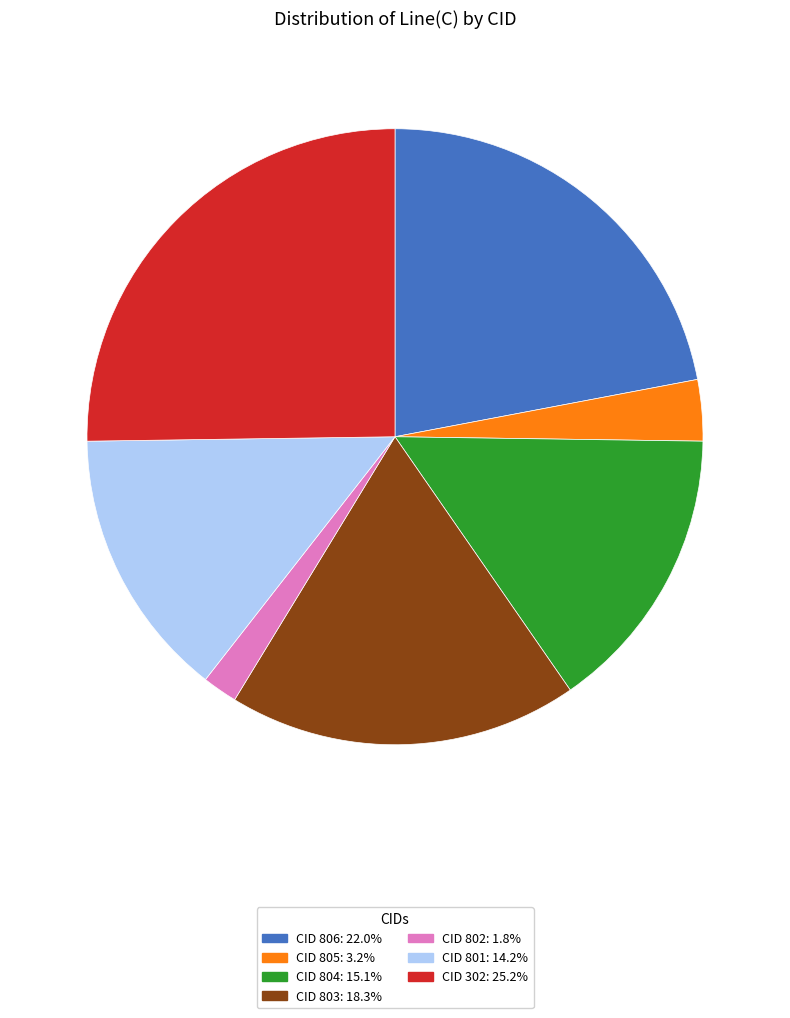

Does any single category account for the majority?

No